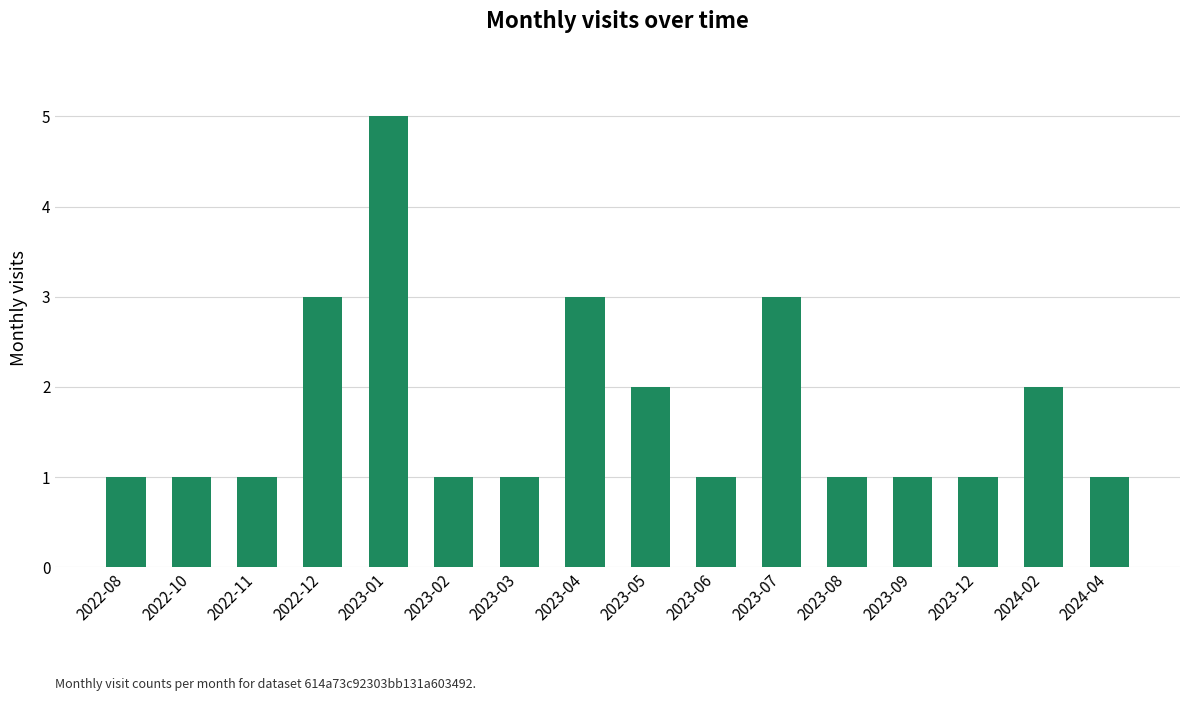

What is the ratio of the value at 2024-02 to the value at 2023-07?

0.7